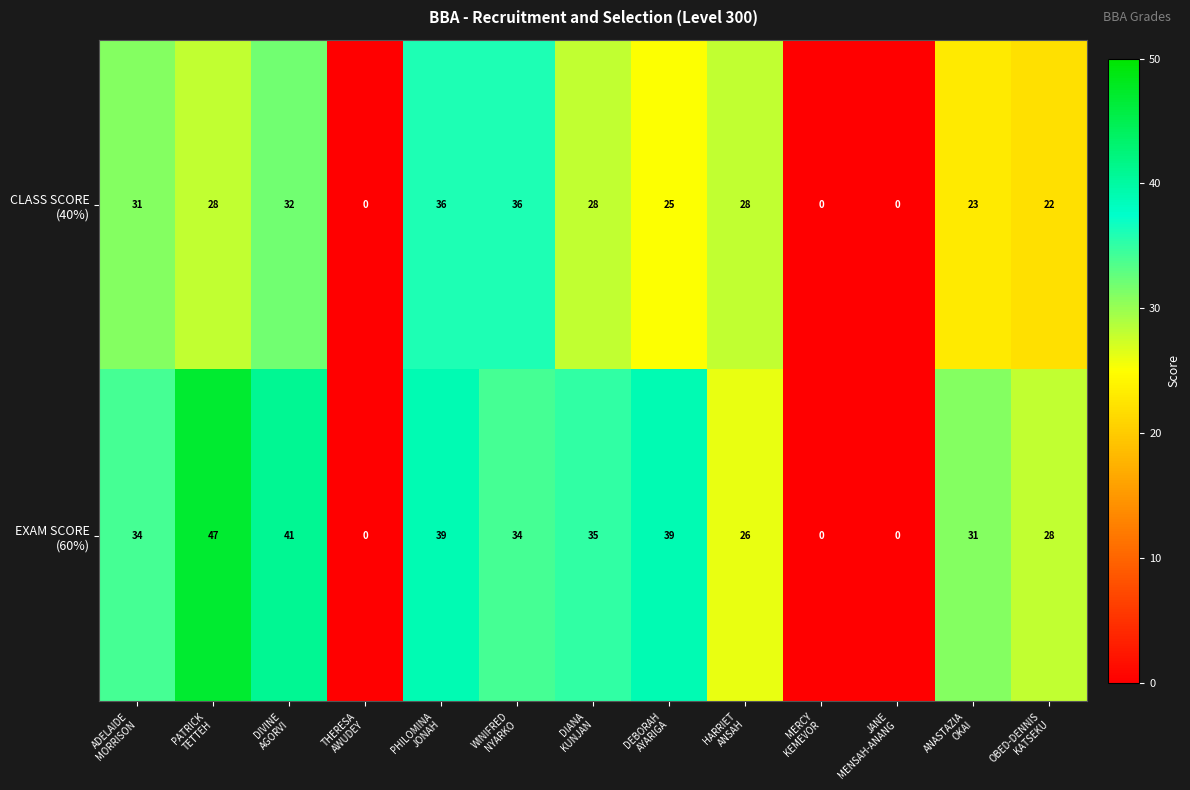

At how many categories does at least one series exceed 30?

8